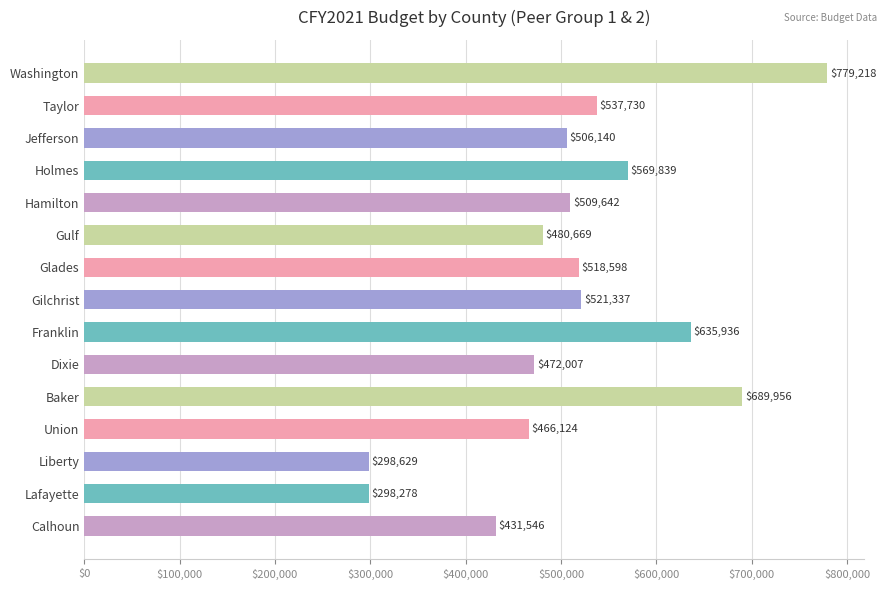

List the labels in order of value, largest first.

Washington, Baker, Franklin, Holmes, Taylor, Gilchrist, Glades, Hamilton, Jefferson, Gulf, Dixie, Union, Calhoun, Liberty, Lafayette